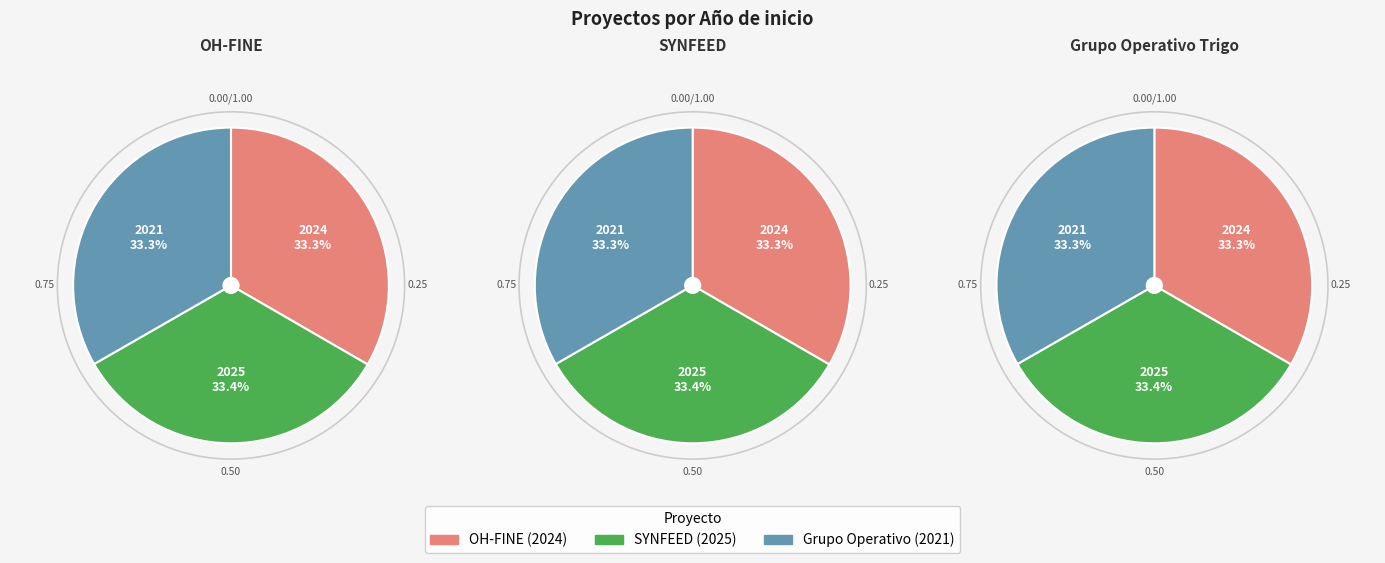

What is the change in value from OH-FINE to SYNFEED?

+1